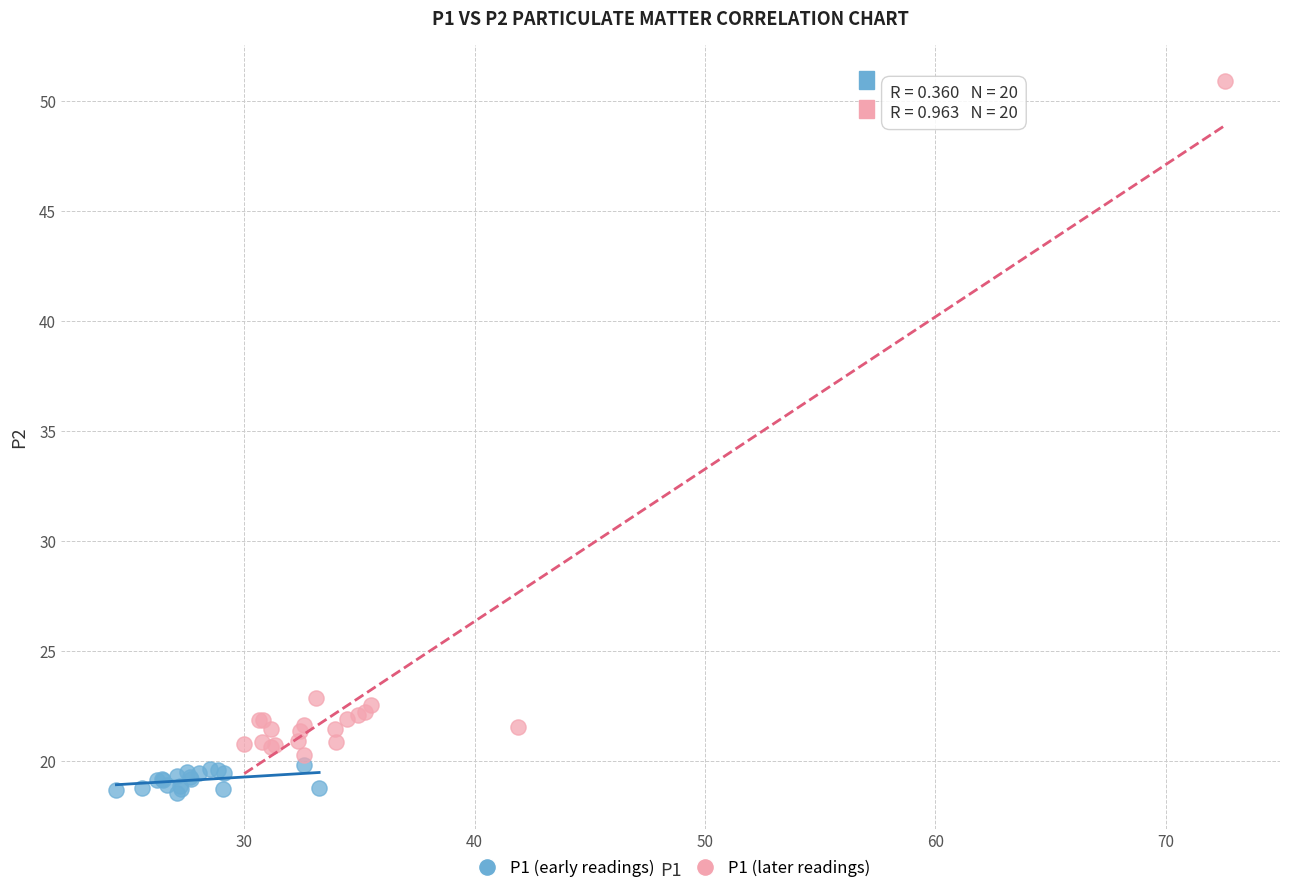

Which series has the largest Y range (max minus min)?

P1 (later readings)